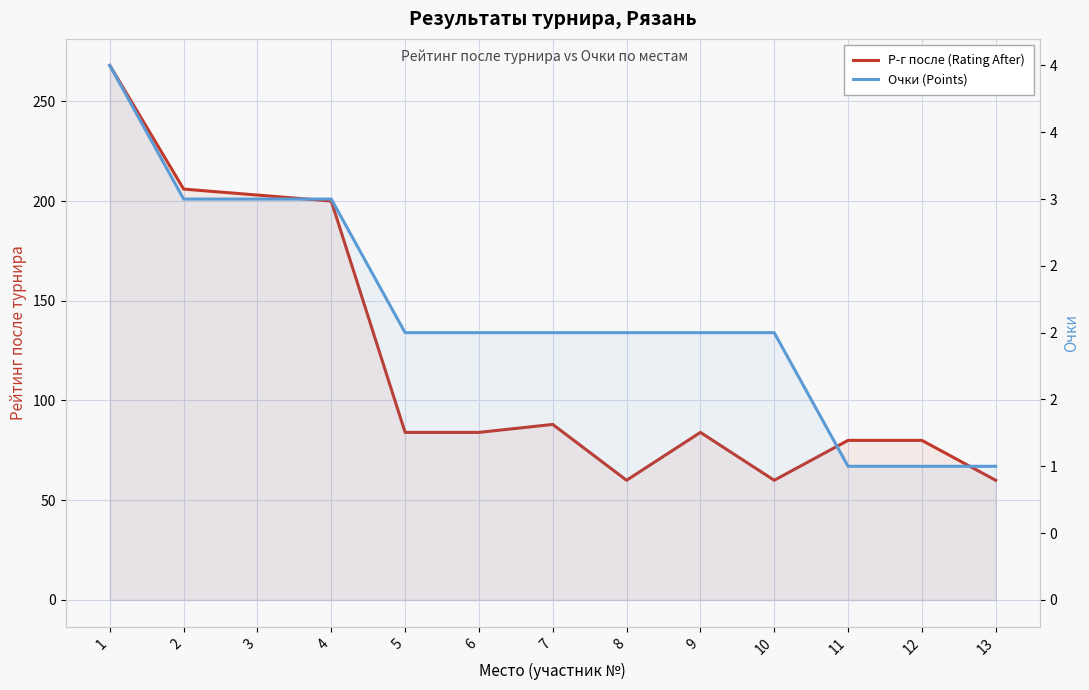

Reading left to right, list all the values displayed in this chart.

Р-г после (Rating After): 1=268	2=206	3=203	4=200	5=84	6=84	7=88	8=60	9=84	10=60	11=80	12=80	13=60
Очки (Points): 1=4	2=3	3=3	4=3	5=2	6=2	7=2	8=2	9=2	10=2	11=1	12=1	13=1